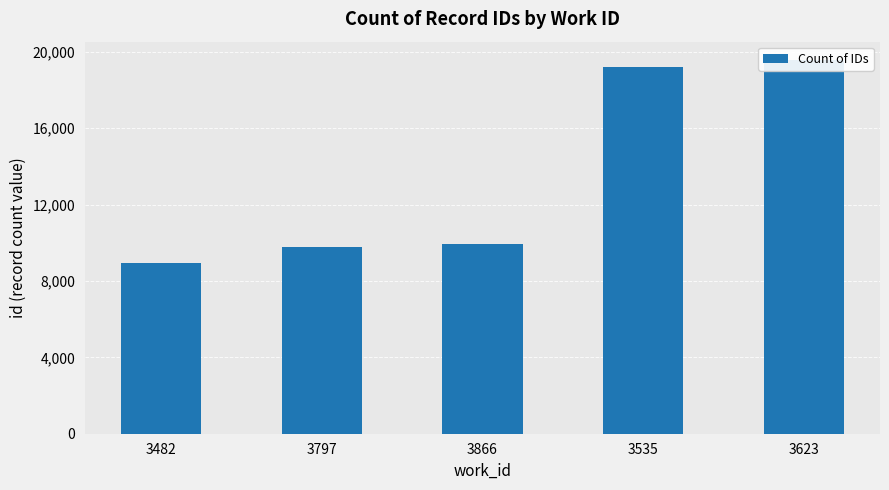

What is the minimum value shown in the chart?

8938